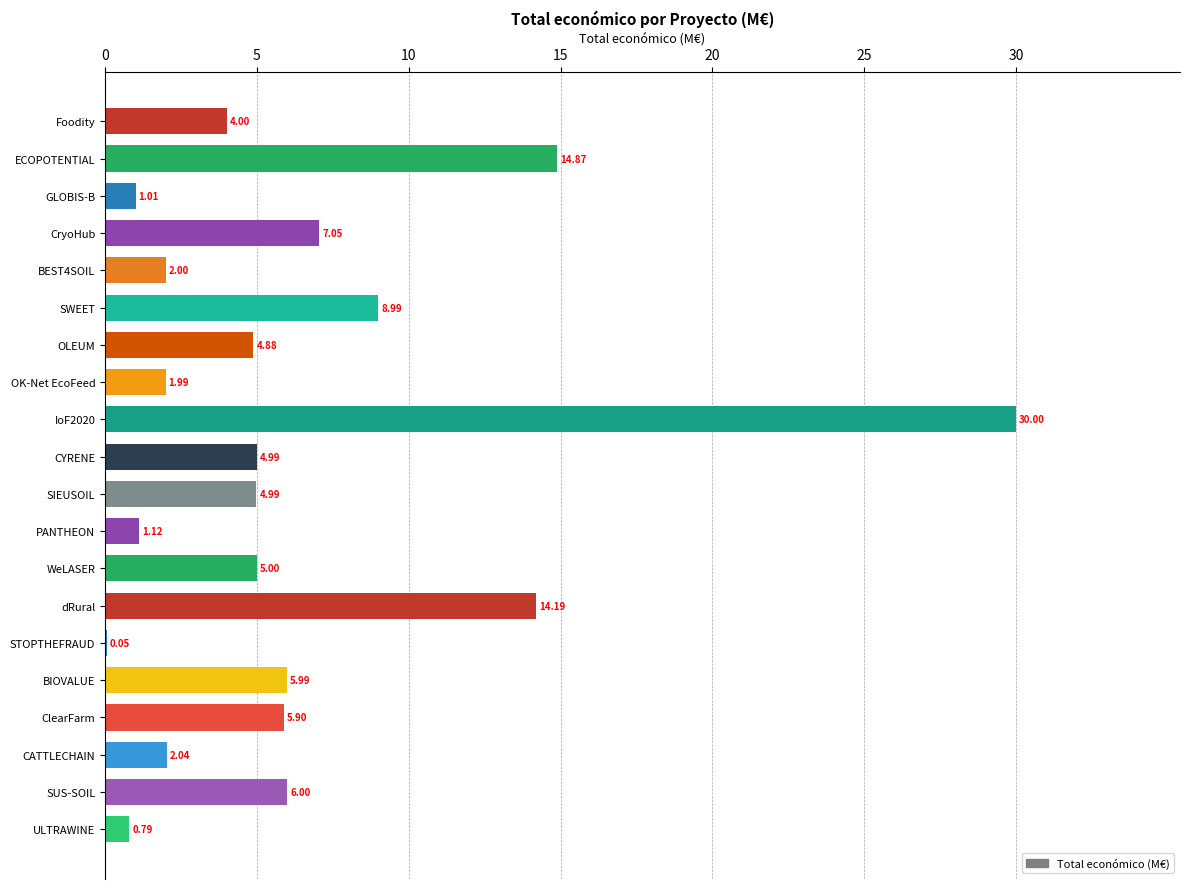

What is the change in value from PANTHEON to ULTRAWINE?

-0.3